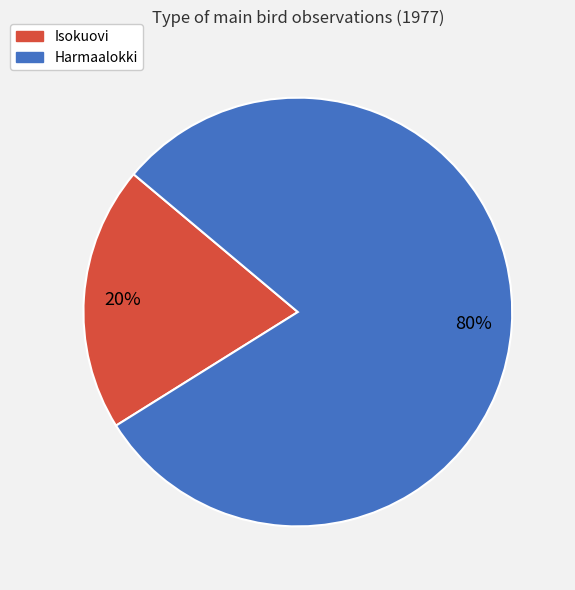

Which category has the smallest portion of the pie?

Isokuovi